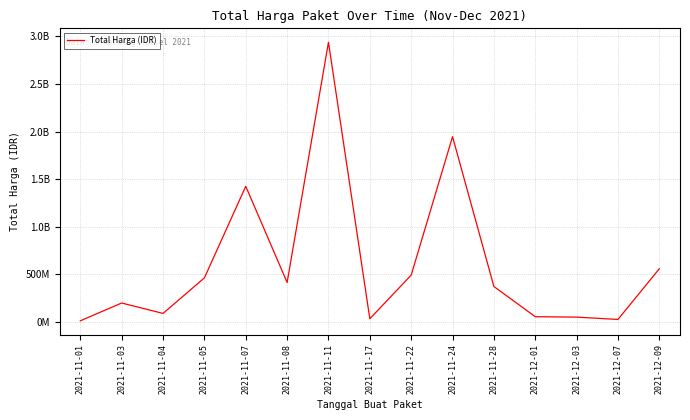

Does the chart have visible grid lines?

Yes